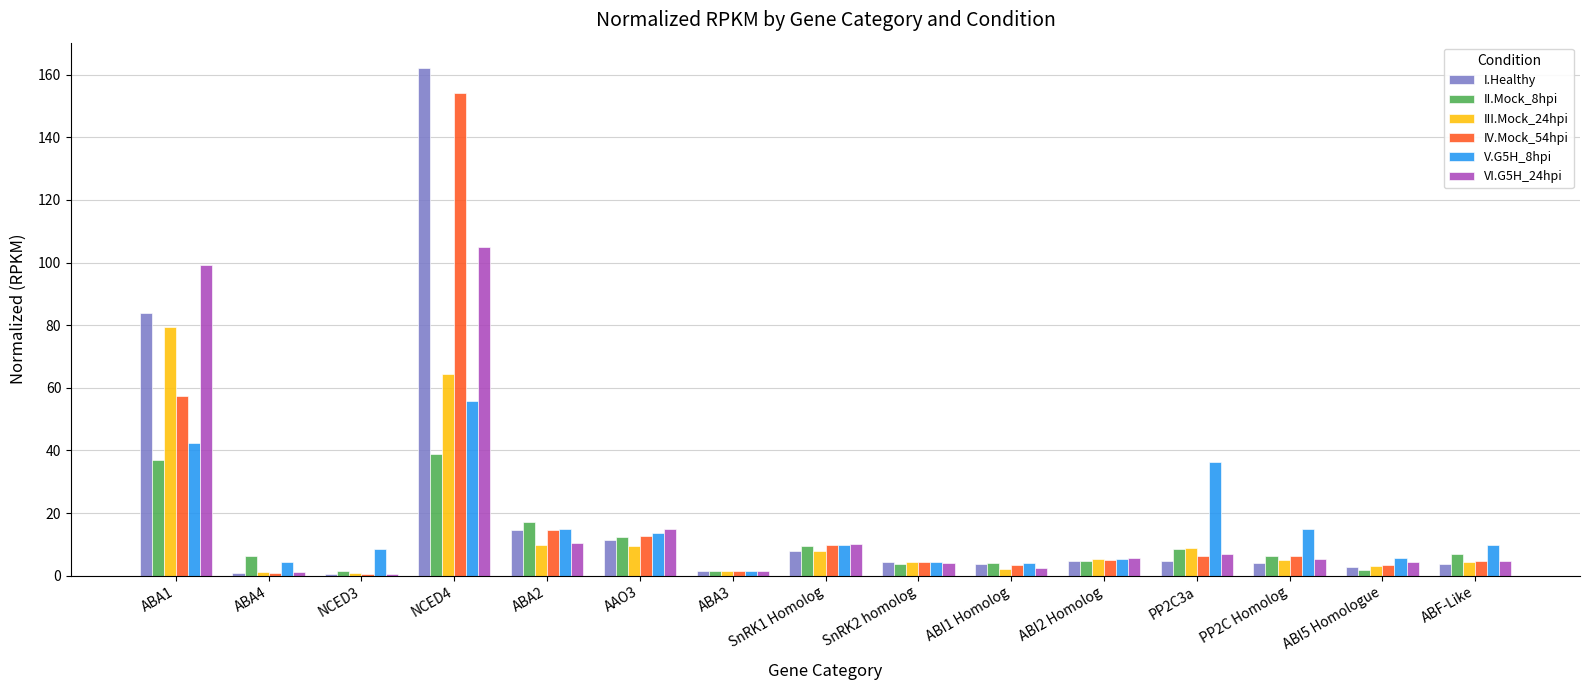

What are all the series names shown in the legend?

I.Healthy, II.Mock_8hpi, III.Mock_24hpi, IV.Mock_54hpi, V.G5H_8hpi, VI.G5H_24hpi